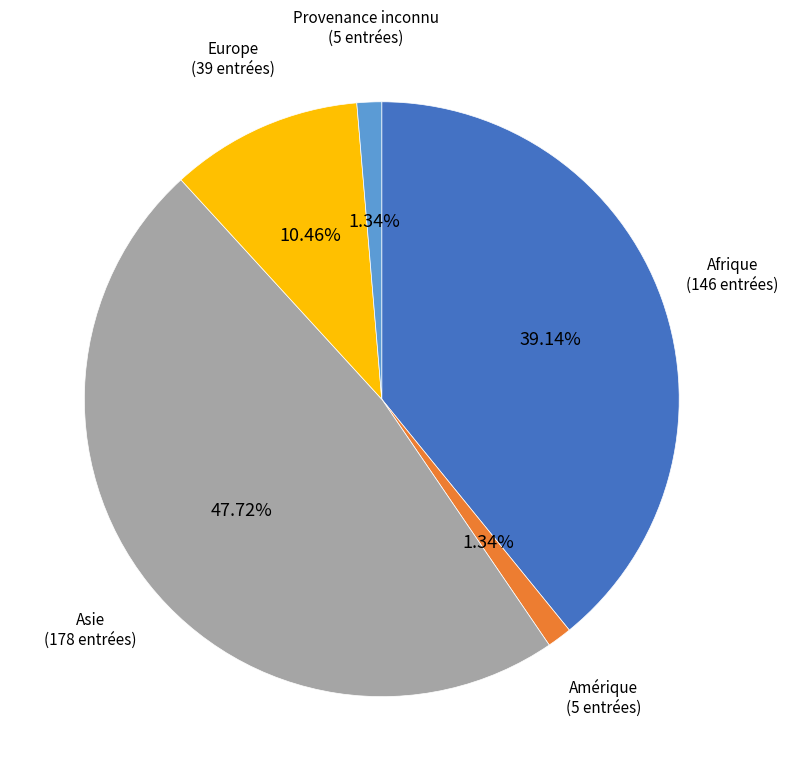

What portion of the pie excludes Asie?

52.3%